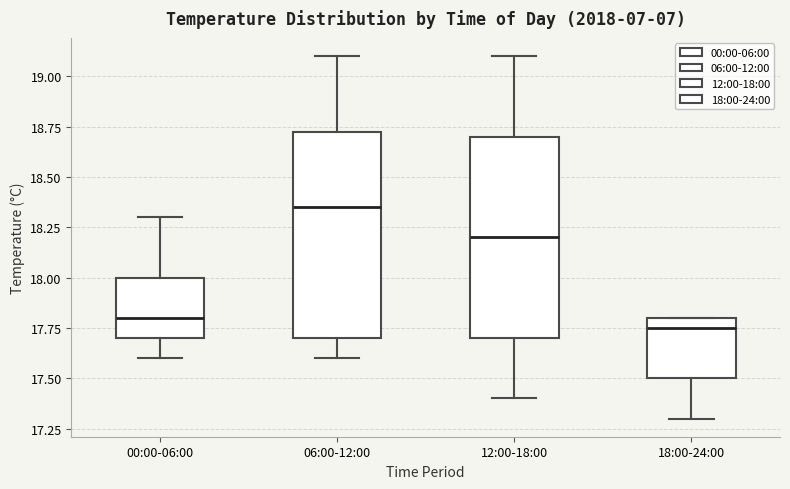

Where does the lower whisker of the box for 12:00-18:00 end on the y-axis? The values are not printed on the chart, so give them approximately, as read against the axis.

17.40